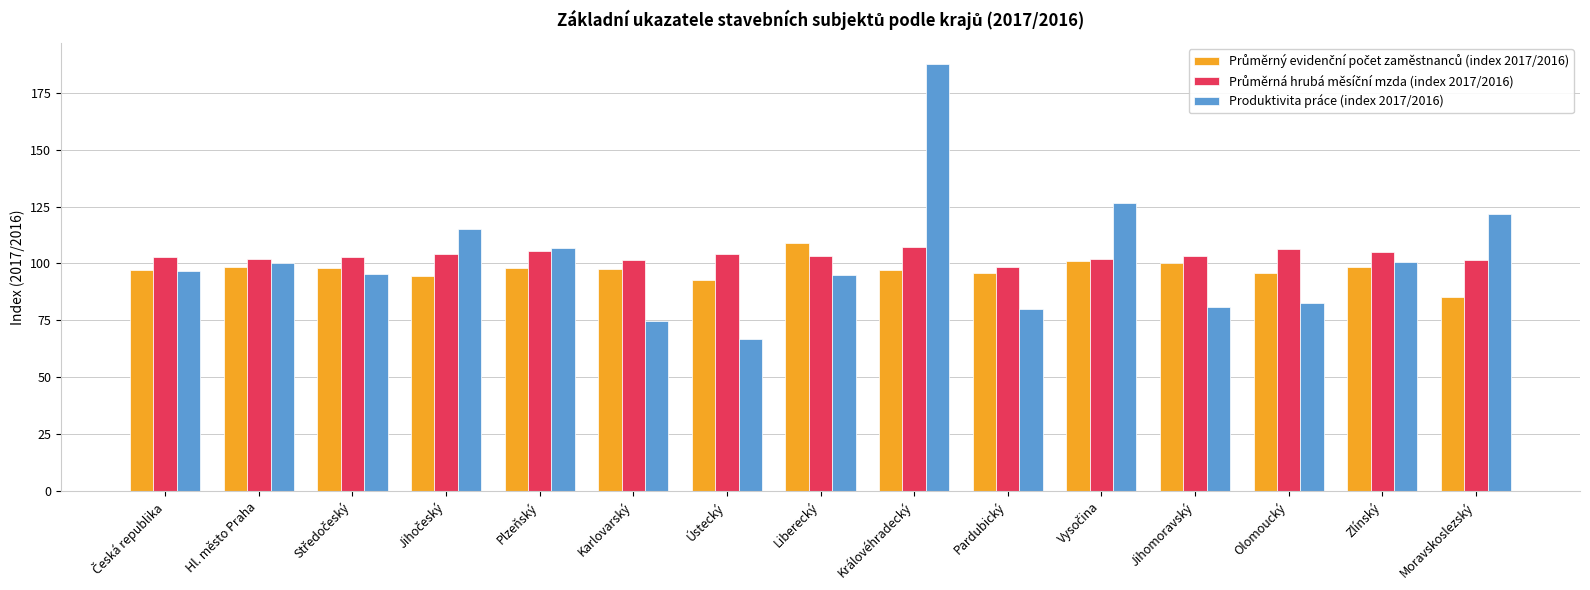

What is the spread (max minus min) of values at Královéhradecký?

90.4